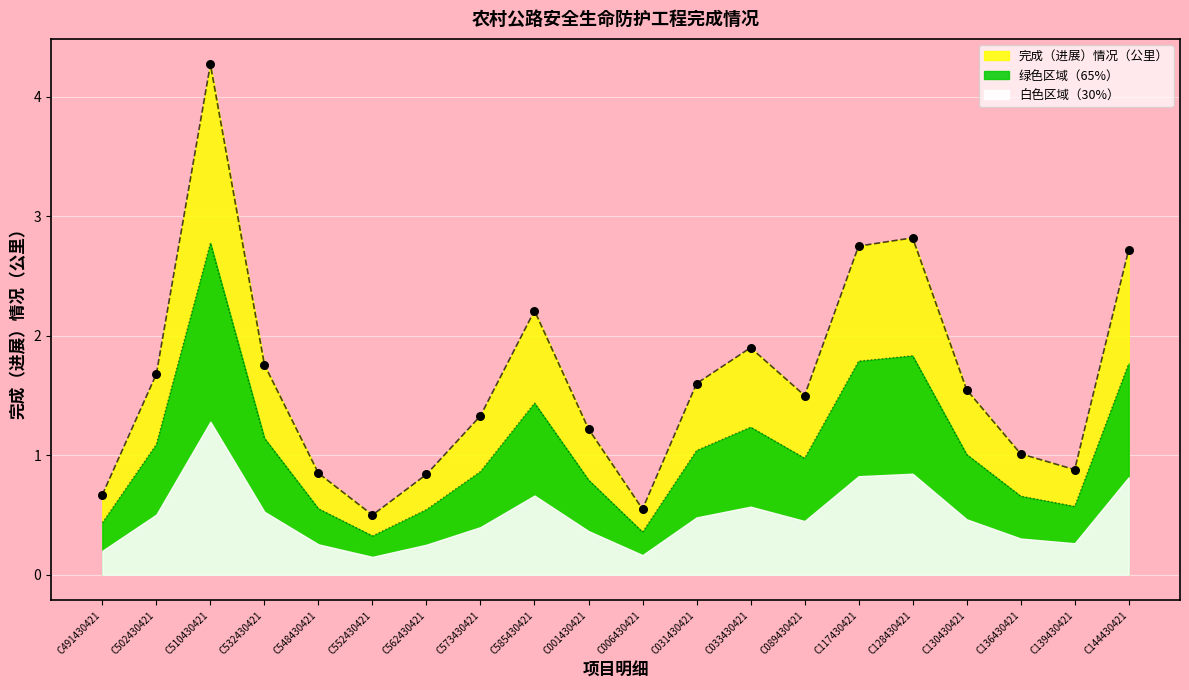

What is the ratio of the value at C001430421 to the value at C089430421?

0.8